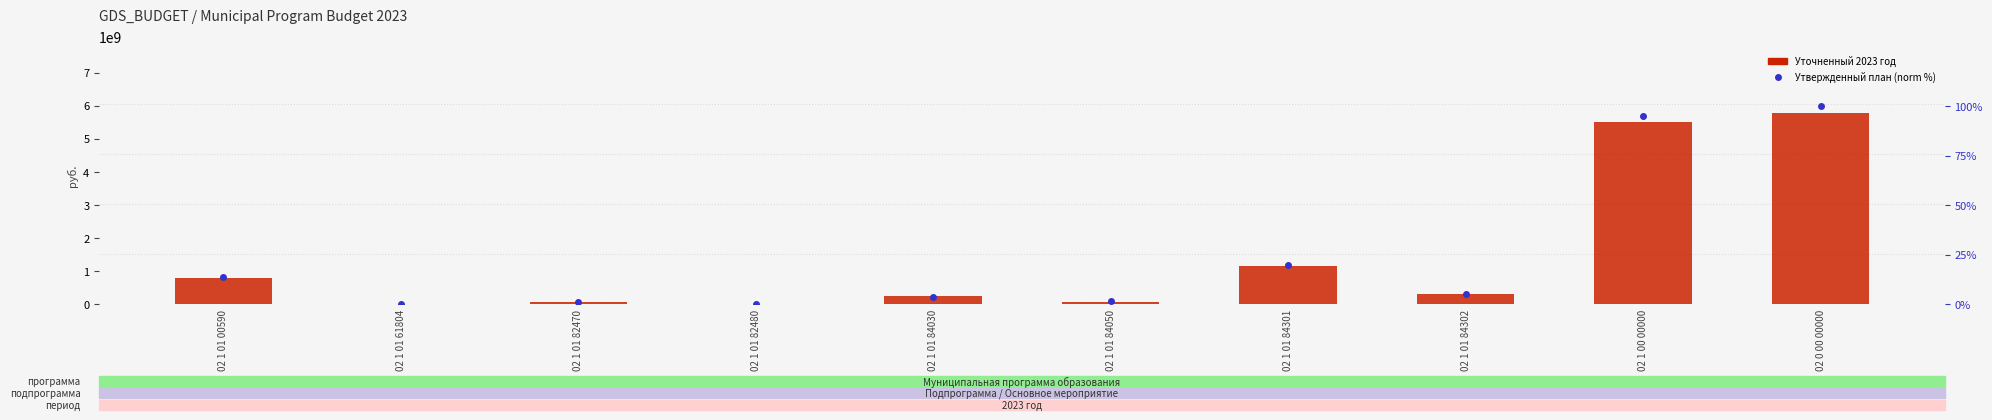

How many groups of bars are there?

10